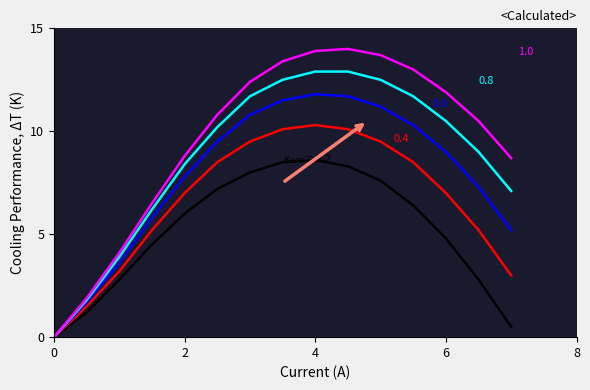

How many lines are shown in the chart?

5